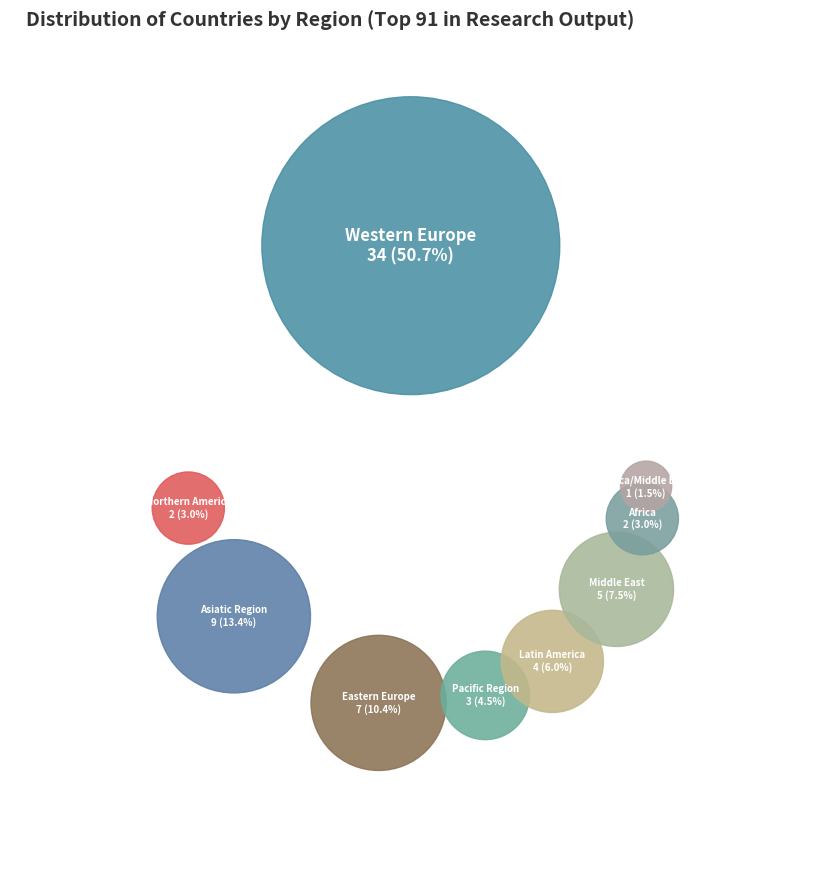

How many segments does this pie chart have?

9